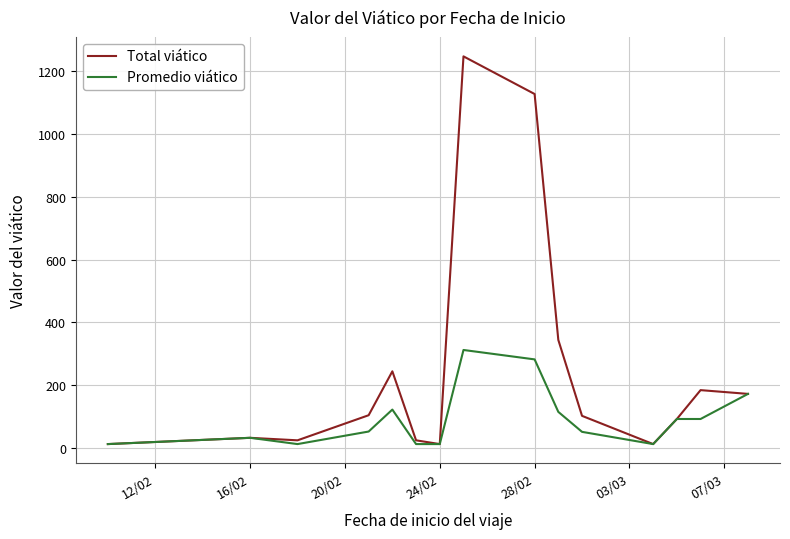

Rank the series by their maximum value, from highest to lowest.

Total viático, Promedio viático